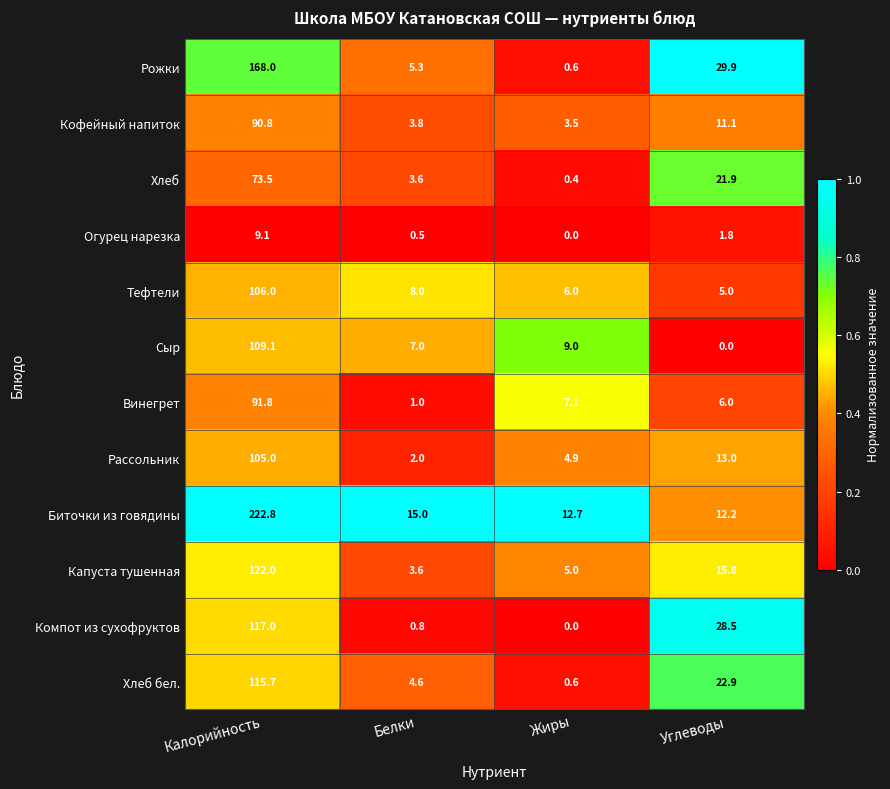

At how many categories does at least one series exceed 0?

4